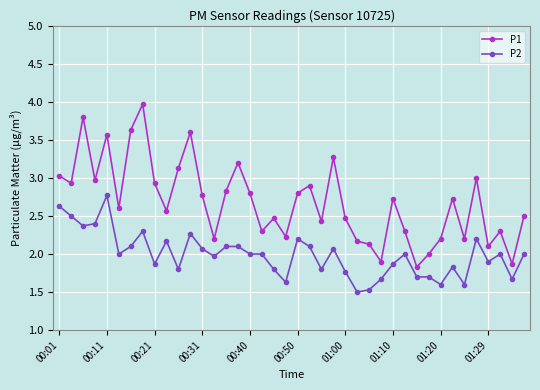

Which series has the largest range (max minus min)?

P1